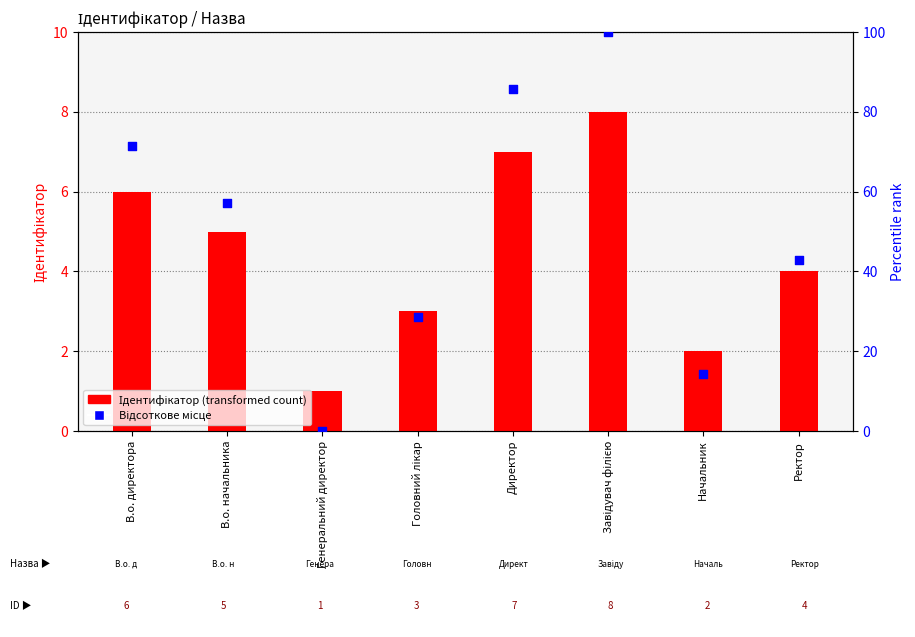

Which series contains the highest Y value?

Percentile rank